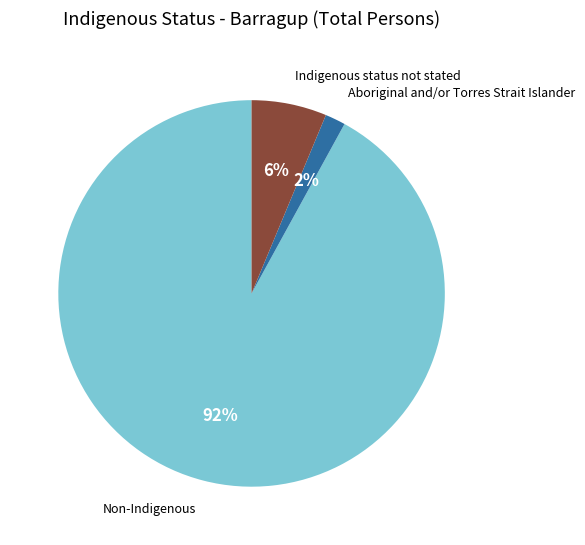

Does any single category account for the majority?

Yes